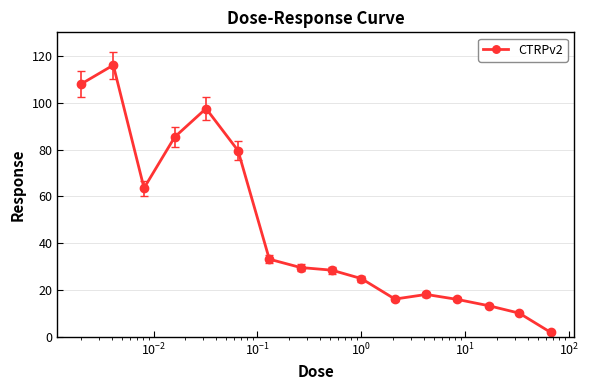

What is the difference between the second highest and minimum values?

105.9